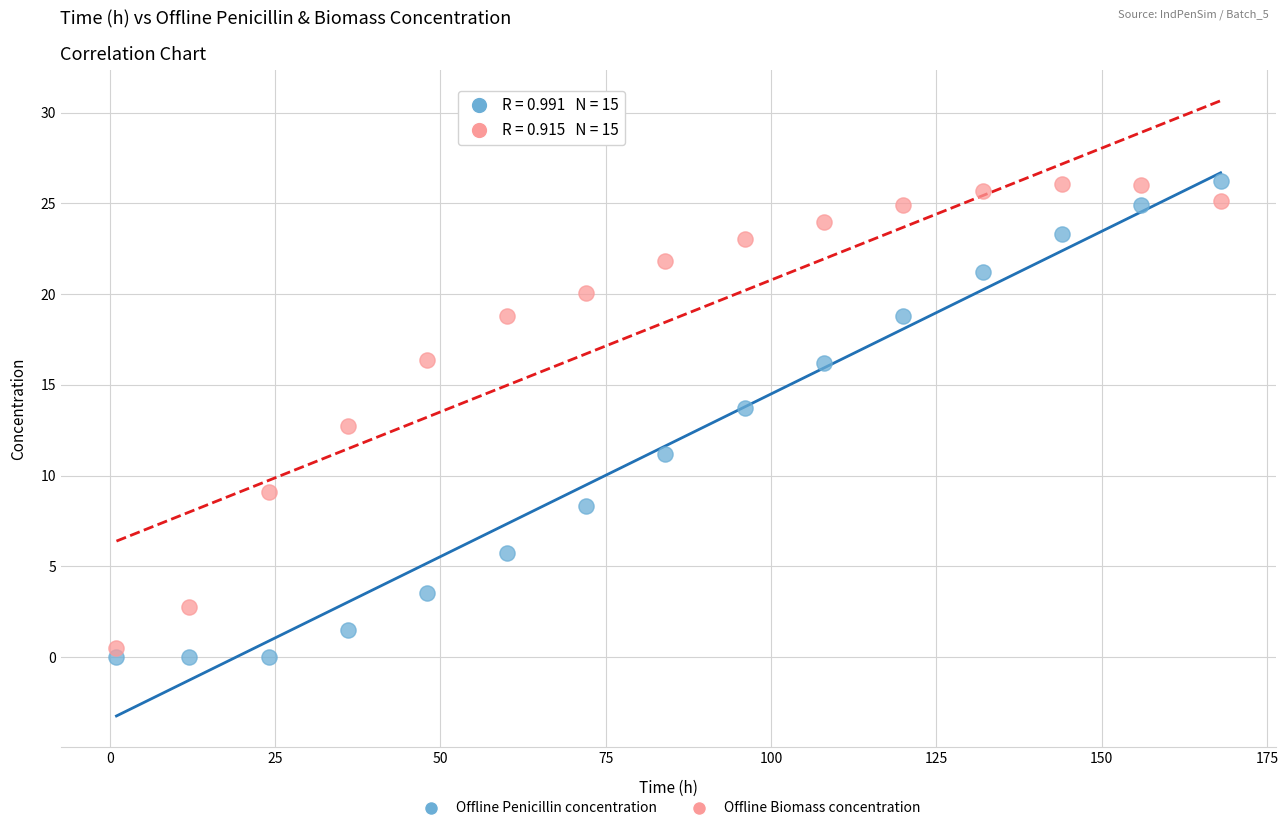

Across all data points, what is the range of Y values (max minus min)?

26.2